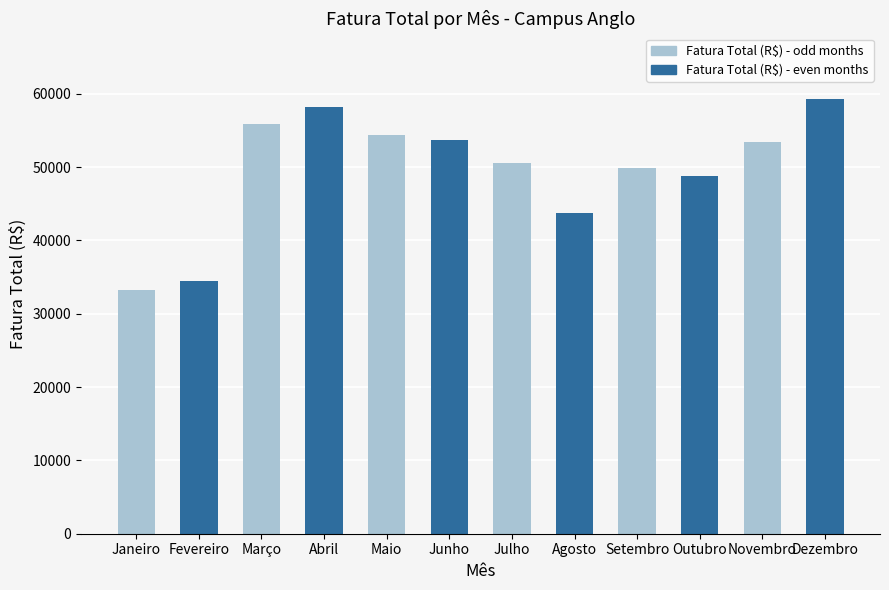

How many bars are there in total?

12